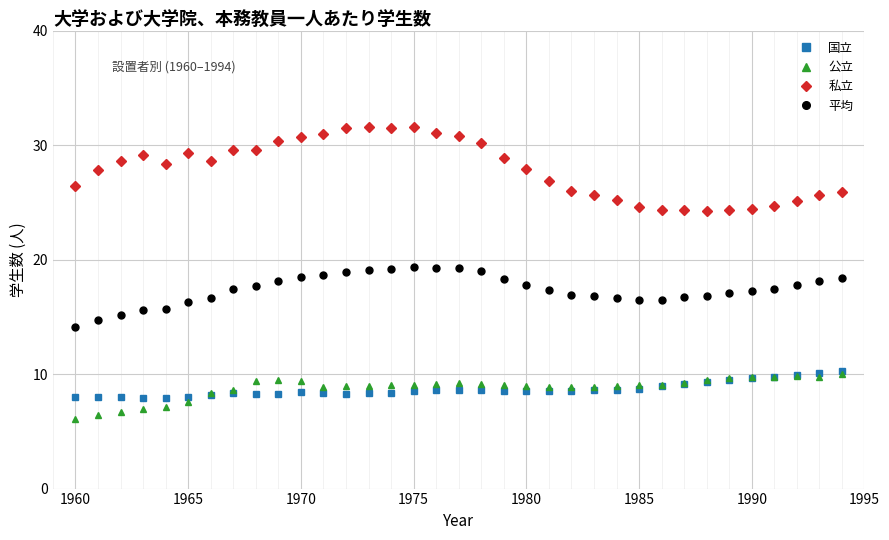

Which series has the largest range (max minus min)?

私立